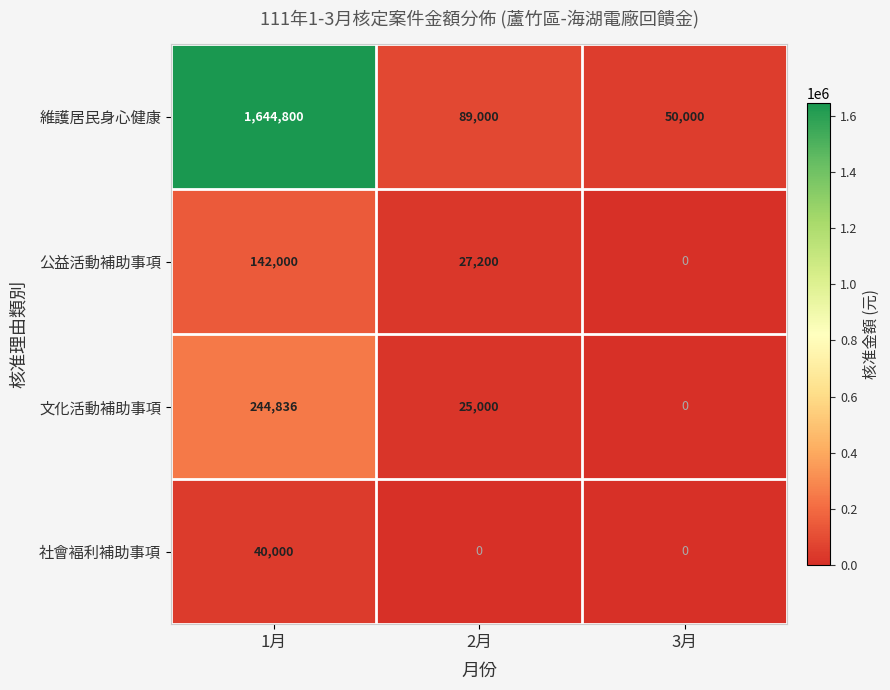

Reading left to right, extract all data points from this chart.

維護居民身心健康: 1月=1644800	2月=89000	3月=50000
公益活動補助事項: 1月=142000	2月=27200	3月=0
文化活動補助事項: 1月=244836	2月=25000	3月=0
社會褔利補助事項: 1月=40000	2月=0	3月=0